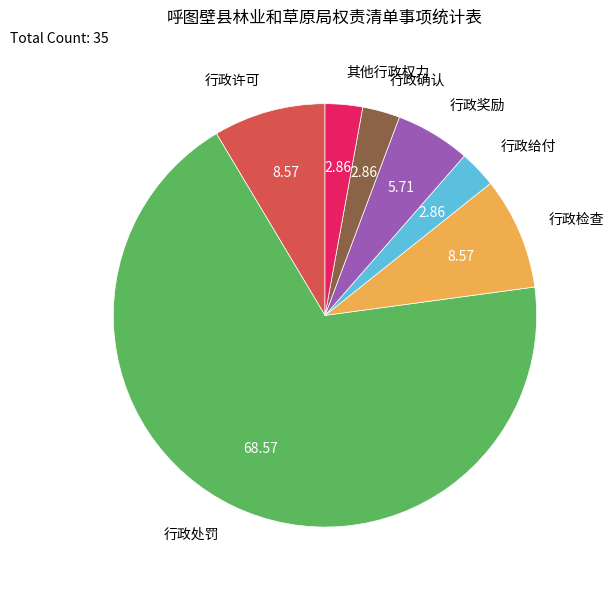

What is the largest slice in the pie chart?

行政处罚